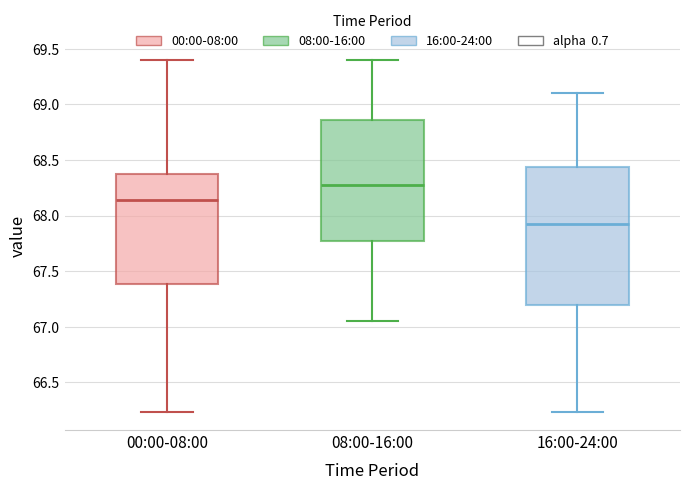

Reading left to right, transcribe this box plot: for each box, give where its median line is, the range the box spans, and where its two whiskers end, as read against the y-axis. The values are not printed on the chart, so give them approximately, as read against the axis.

00:00-08:00: median 68.15, box 67.40 to 68.40, whiskers 66.25 to 69.40
08:00-16:00: median 68.30, box 67.80 to 68.85, whiskers 67.05 to 69.40
16:00-24:00: median 67.90, box 67.20 to 68.45, whiskers 66.25 to 69.10